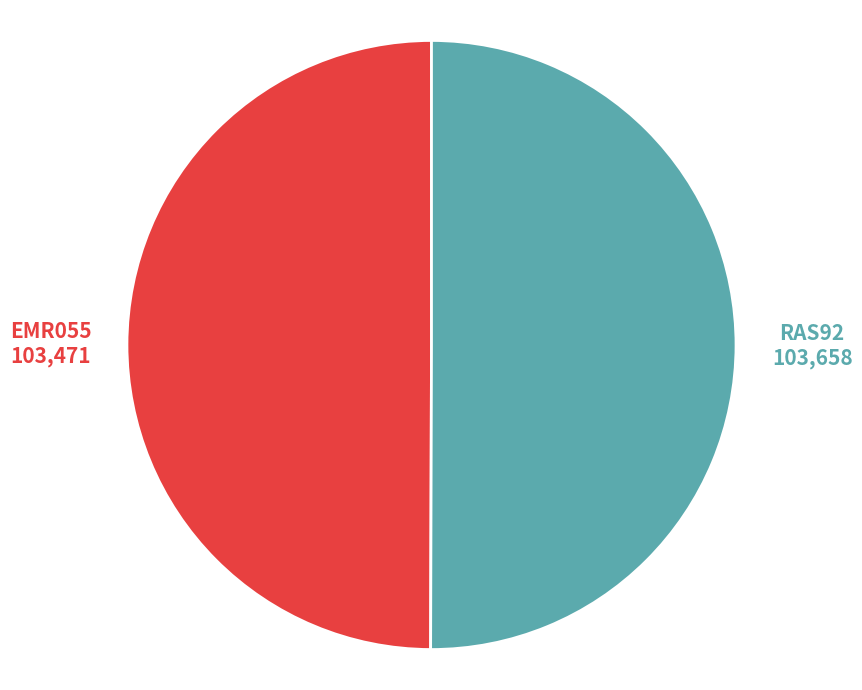

How many segments does this pie chart have?

2